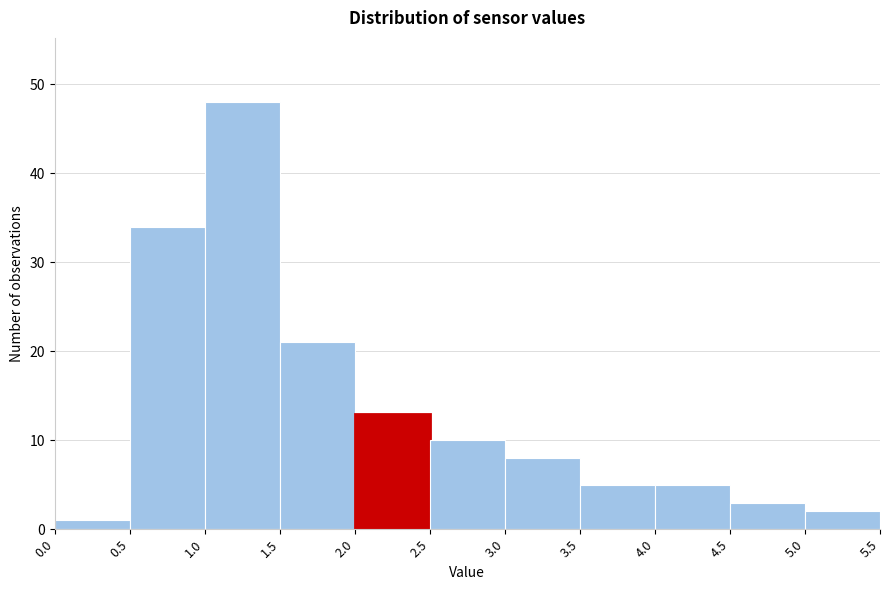

Reading left to right, transcribe this chart: for each bar, give the range it covers on the x-axis and its height. The values are not printed on the chart, so give them approximately, as read against the axis.

0.0 to 0.5: 1
0.5 to 1.0: 34
1.0 to 1.5: 48
1.5 to 2.0: 21
2.0 to 2.5: 13
2.5 to 3.0: 10
3.0 to 3.5: 8
3.5 to 4.0: 5
4.0 to 4.5: 5
4.5 to 5.0: 3
5.0 to 5.5: 2